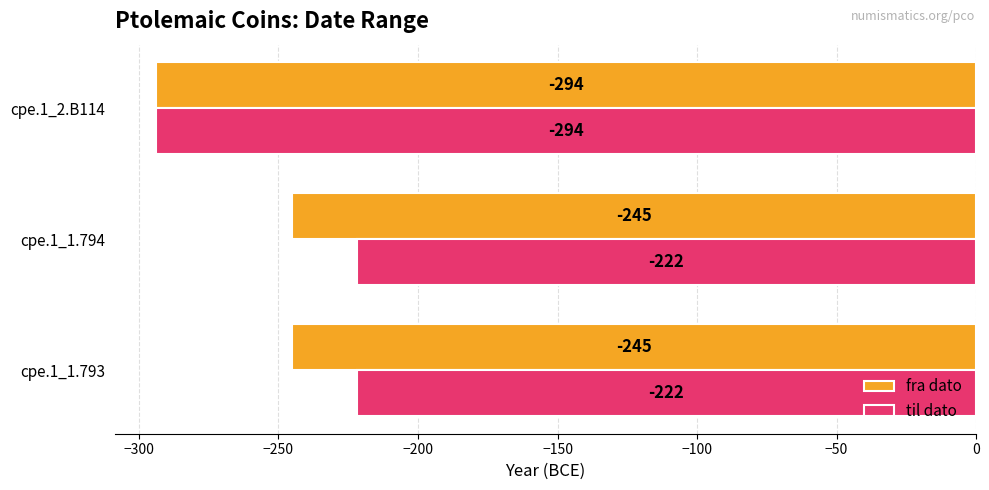

Rank the series by their maximum value, from highest to lowest.

til dato, fra dato